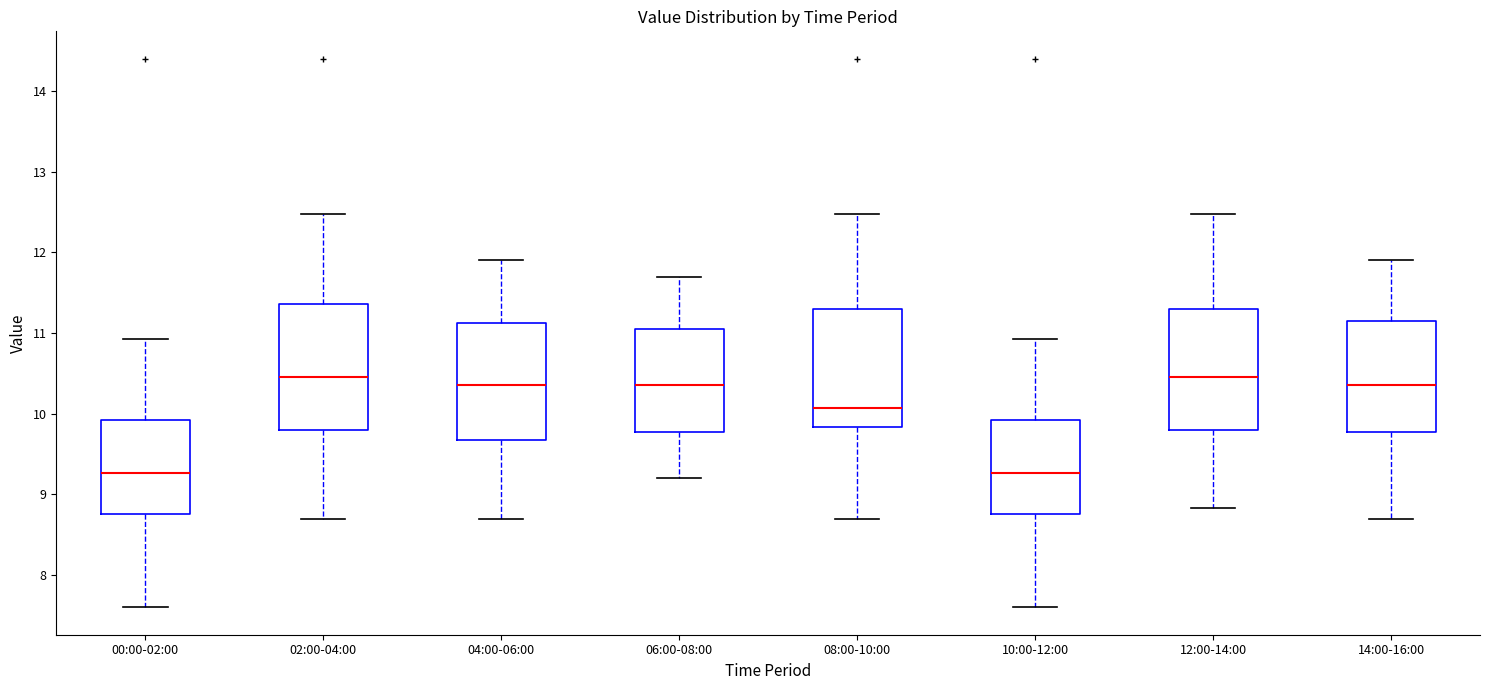

Reading left to right, transcribe this box plot: for each box, give where its median line is, the range the box spans, and where its two whiskers end, as read against the y-axis. The values are not printed on the chart, so give them approximately, as read against the axis.

00:00-02:00: median 9.3, box 8.8 to 9.9, whiskers 7.6 to 10.9
02:00-04:00: median 10.5, box 9.8 to 11.4, whiskers 8.7 to 12.5
04:00-06:00: median 10.4, box 9.7 to 11.1, whiskers 8.7 to 11.9
06:00-08:00: median 10.4, box 9.8 to 11.1, whiskers 9.2 to 11.7
08:00-10:00: median 10.1, box 9.8 to 11.3, whiskers 8.7 to 12.5
10:00-12:00: median 9.3, box 8.8 to 9.9, whiskers 7.6 to 10.9
12:00-14:00: median 10.5, box 9.8 to 11.3, whiskers 8.8 to 12.5
14:00-16:00: median 10.4, box 9.8 to 11.2, whiskers 8.7 to 11.9